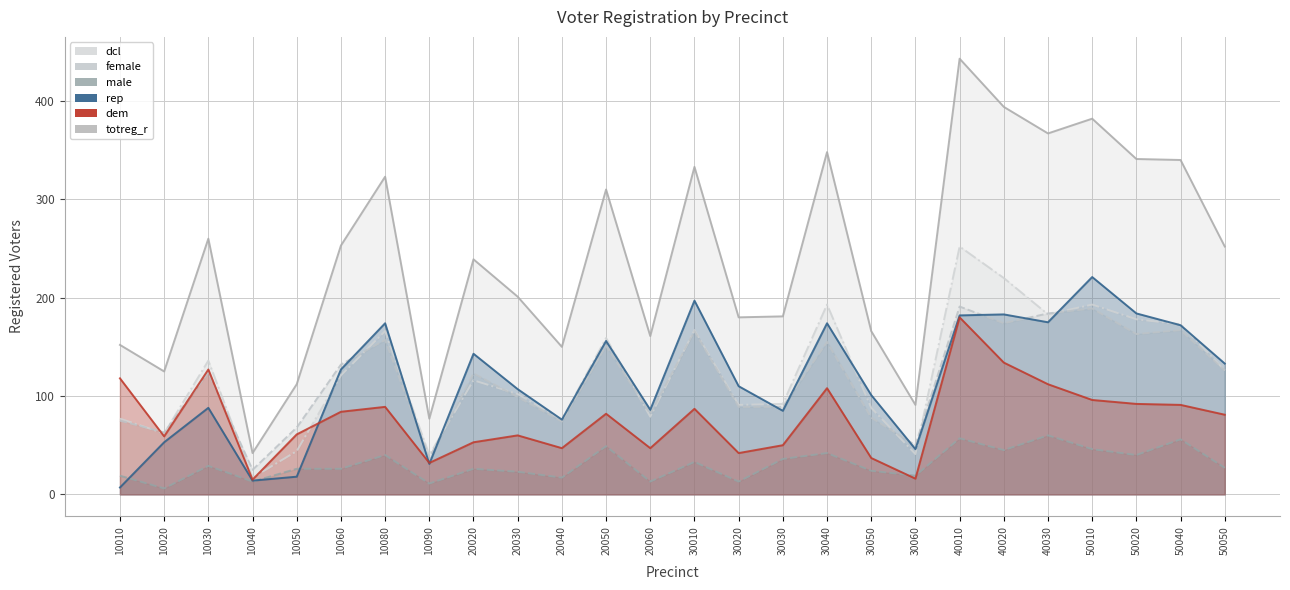

At which label does totreg_r first exceed 252?

10030